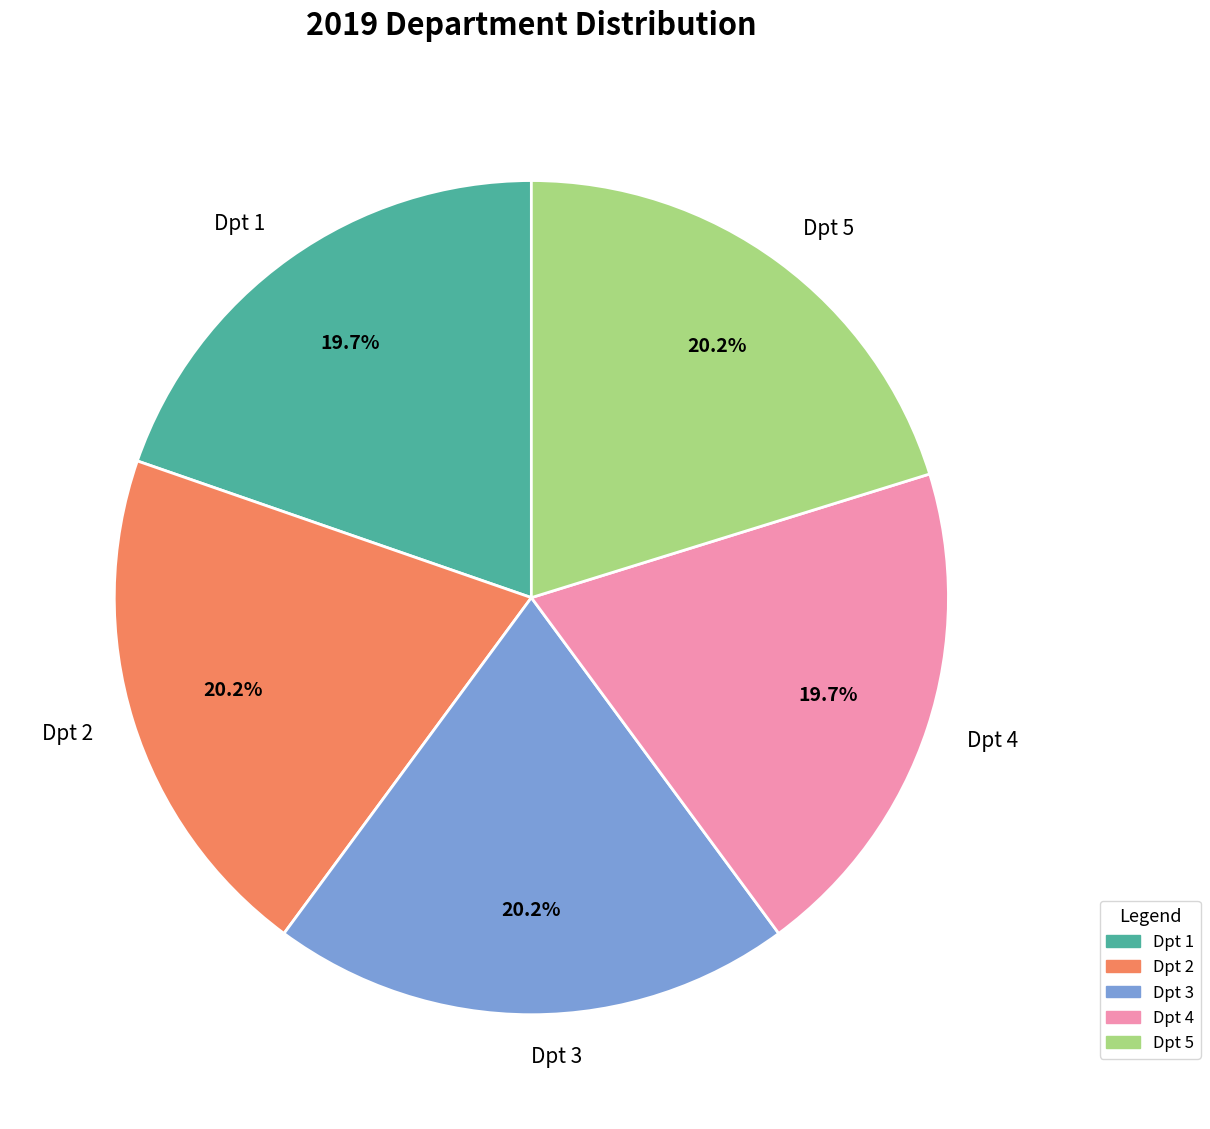

What percentage do Dpt 5 and Dpt 4 together represent?

39.9%